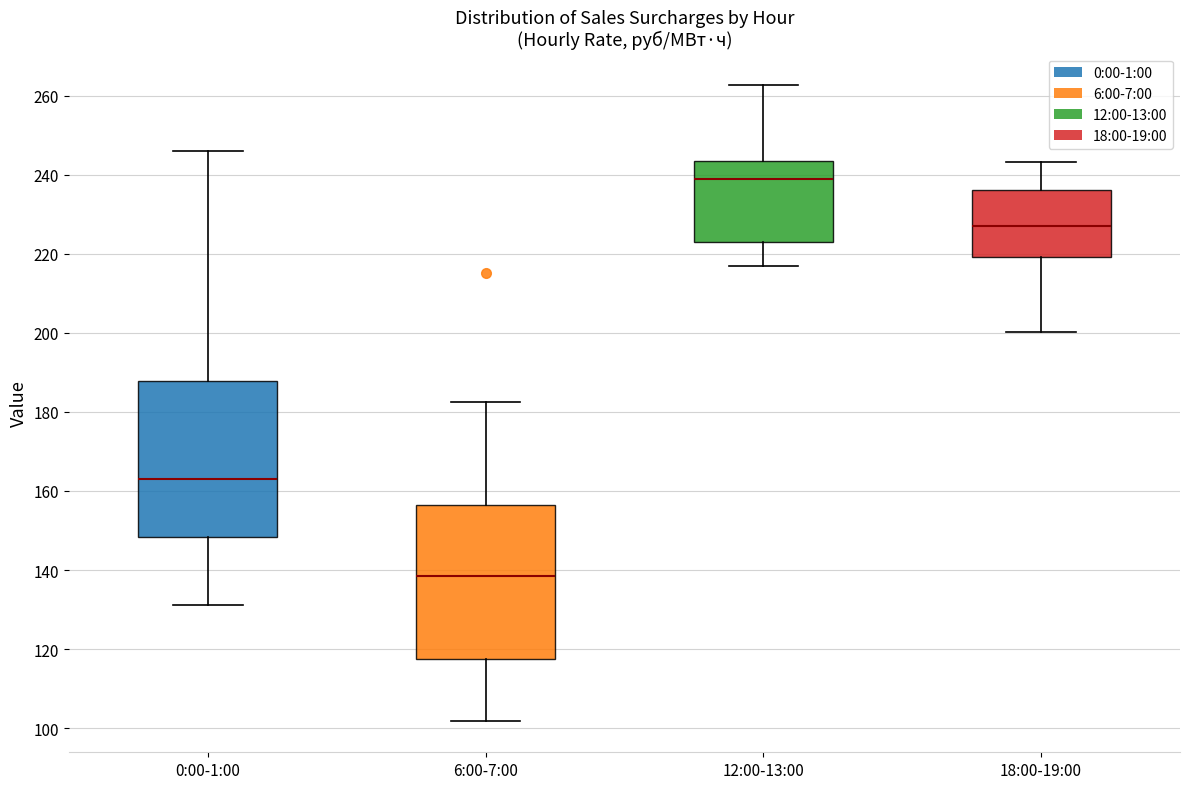

Which box has the highest median line?

12:00-13:00